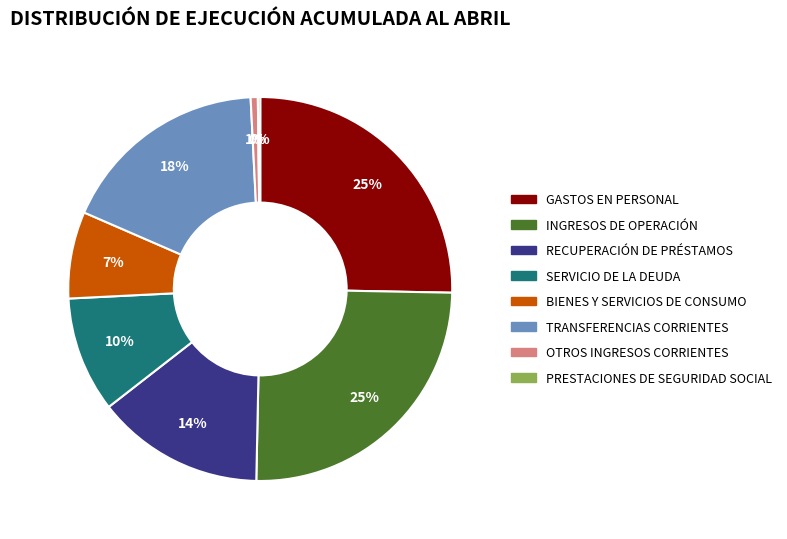

Is there a majority slice in this chart?

No